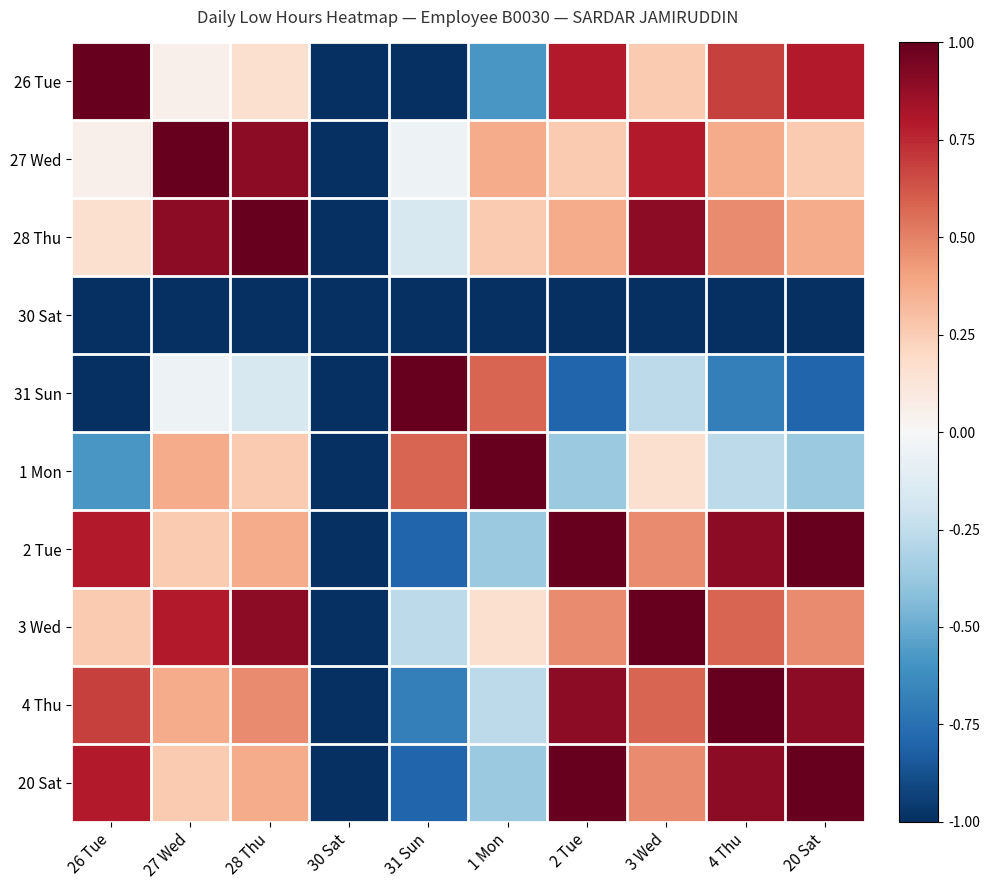

Reading left to right, extract all data points from this chart.

26 Tue: 26 Tue=1.0	27 Wed=0.1	28 Thu=0.2	30 Sat=-1.0	31 Sun=-1.0	1 Mon=-0.6	2 Tue=0.8	3 Wed=0.3	4 Thu=0.7	20 Sat=0.8
27 Wed: 26 Tue=0.1	27 Wed=1.0	28 Thu=0.9	30 Sat=-1.0	31 Sun=-0.1	1 Mon=0.4	2 Tue=0.3	3 Wed=0.8	4 Thu=0.4	20 Sat=0.3
28 Thu: 26 Tue=0.2	27 Wed=0.9	28 Thu=1.0	30 Sat=-1.0	31 Sun=-0.2	1 Mon=0.3	2 Tue=0.4	3 Wed=0.9	4 Thu=0.5	20 Sat=0.4
30 Sat: 26 Tue=-1.0	27 Wed=-1.0	28 Thu=-1.0	30 Sat=-1.0	31 Sun=-1.0	1 Mon=-1.0	2 Tue=-1.0	3 Wed=-1.0	4 Thu=-1.0	20 Sat=-1.0
31 Sun: 26 Tue=-1.0	27 Wed=-0.1	28 Thu=-0.2	30 Sat=-1.0	31 Sun=1.0	1 Mon=0.6	2 Tue=-0.8	3 Wed=-0.3	4 Thu=-0.7	20 Sat=-0.8
1 Mon: 26 Tue=-0.6	27 Wed=0.4	28 Thu=0.3	30 Sat=-1.0	31 Sun=0.6	1 Mon=1.0	2 Tue=-0.4	3 Wed=0.2	4 Thu=-0.3	20 Sat=-0.4
2 Tue: 26 Tue=0.8	27 Wed=0.3	28 Thu=0.4	30 Sat=-1.0	31 Sun=-0.8	1 Mon=-0.4	2 Tue=1.0	3 Wed=0.5	4 Thu=0.9	20 Sat=1.0
3 Wed: 26 Tue=0.3	27 Wed=0.8	28 Thu=0.9	30 Sat=-1.0	31 Sun=-0.3	1 Mon=0.2	2 Tue=0.5	3 Wed=1.0	4 Thu=0.6	20 Sat=0.5
4 Thu: 26 Tue=0.7	27 Wed=0.4	28 Thu=0.5	30 Sat=-1.0	31 Sun=-0.7	1 Mon=-0.3	2 Tue=0.9	3 Wed=0.6	4 Thu=1.0	20 Sat=0.9
20 Sat: 26 Tue=0.8	27 Wed=0.3	28 Thu=0.4	30 Sat=-1.0	31 Sun=-0.8	1 Mon=-0.4	2 Tue=1.0	3 Wed=0.5	4 Thu=0.9	20 Sat=1.0